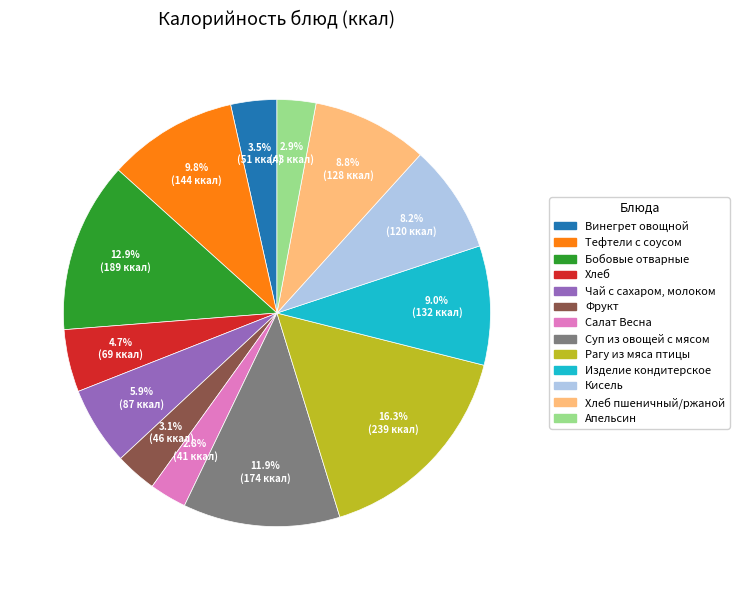

What portion of the pie excludes Хлеб?

95.3%